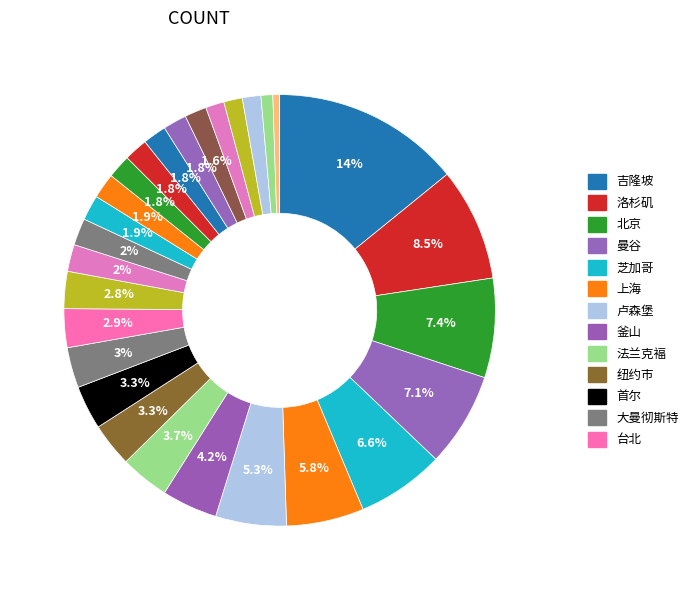

How many slices are in this pie chart?

28